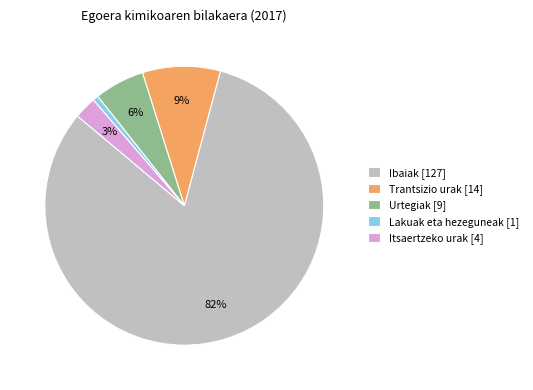

Does Lakuak eta hezeguneak represent more than half of the total?

No